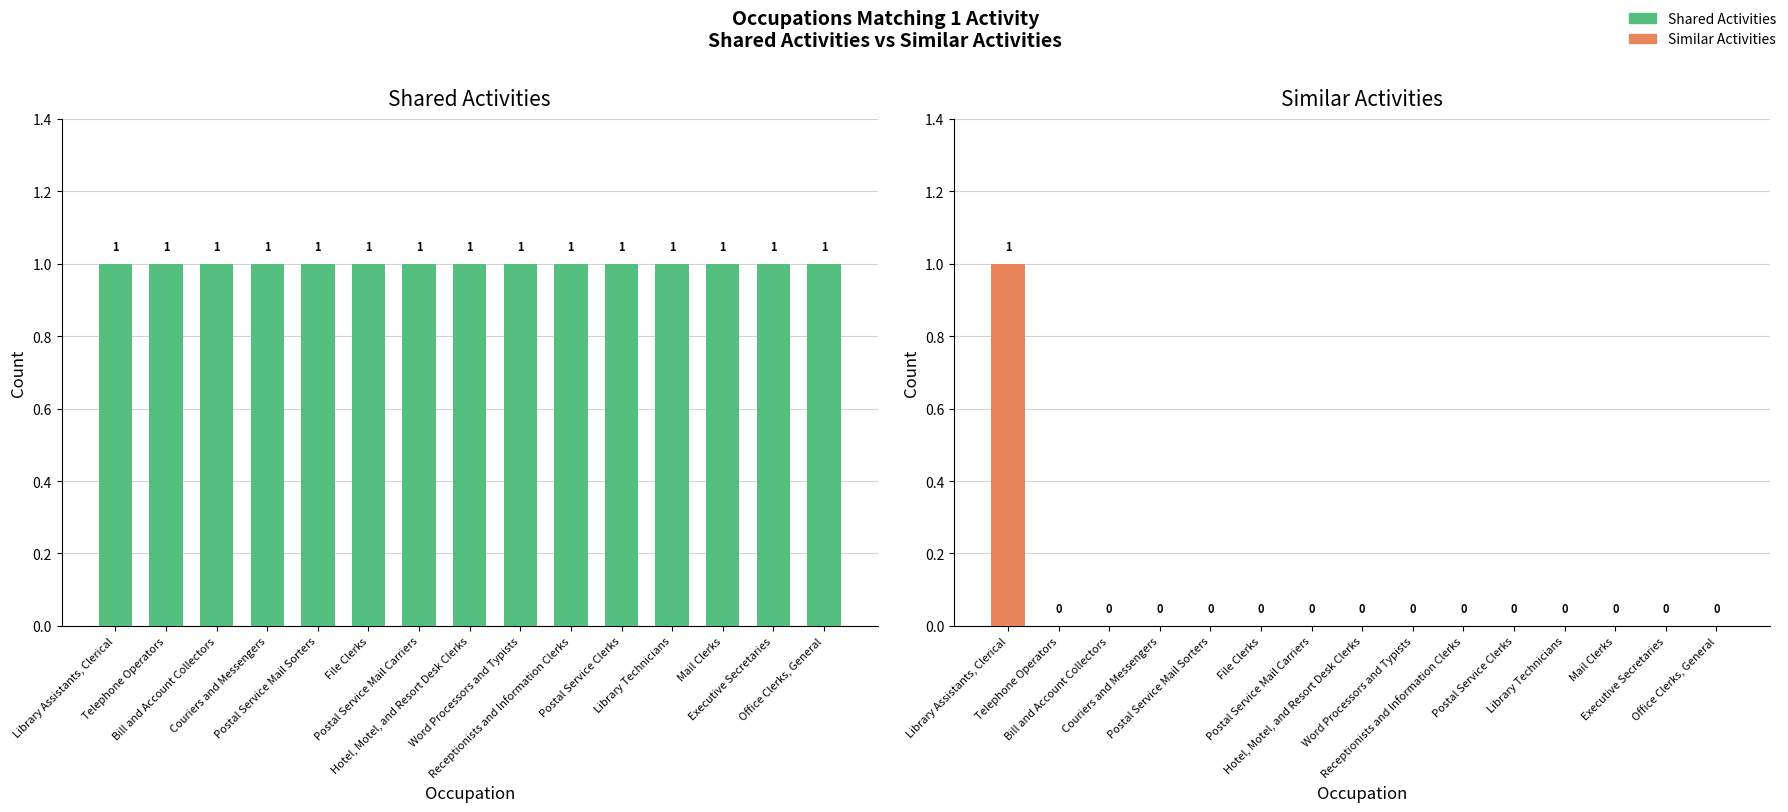

Is it true that Similar Activities equals 1 at Library Assistants, Clerical?

False